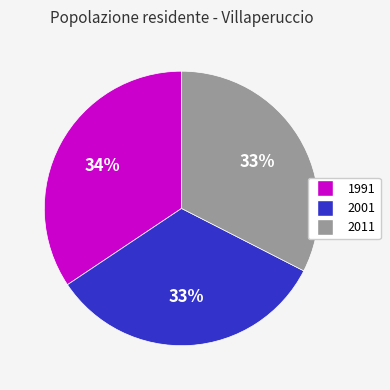

To the nearest percent, what is the combined percentage of 2001 and 1991?

67%